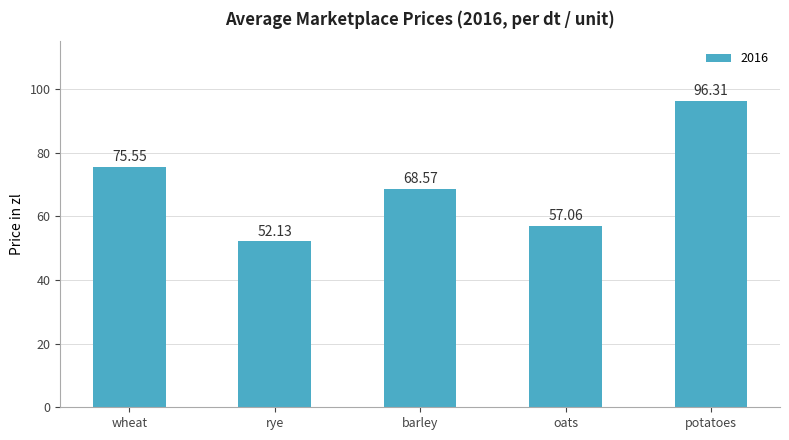

What value does the data have at rye?

52.1